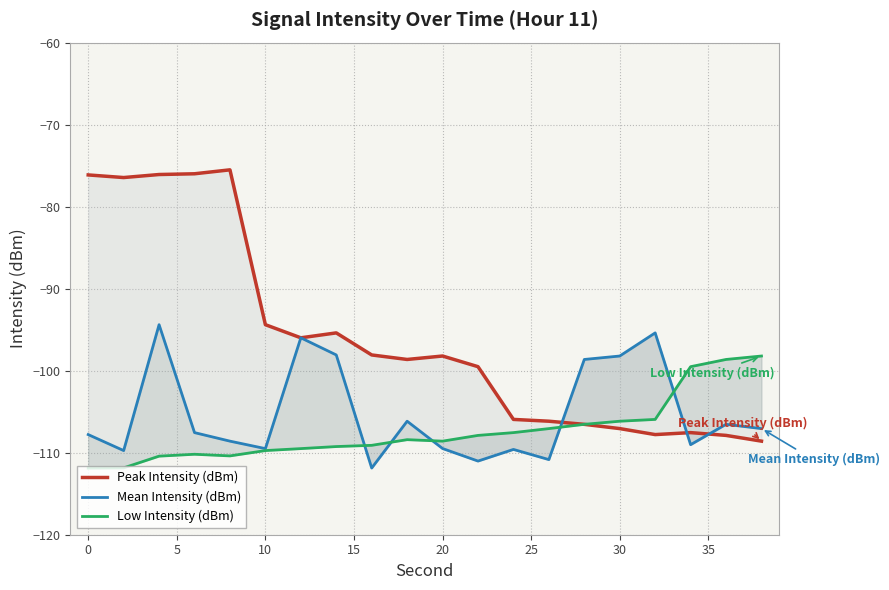

How many values in the Low Intensity (dBm) series exceed -108?

9